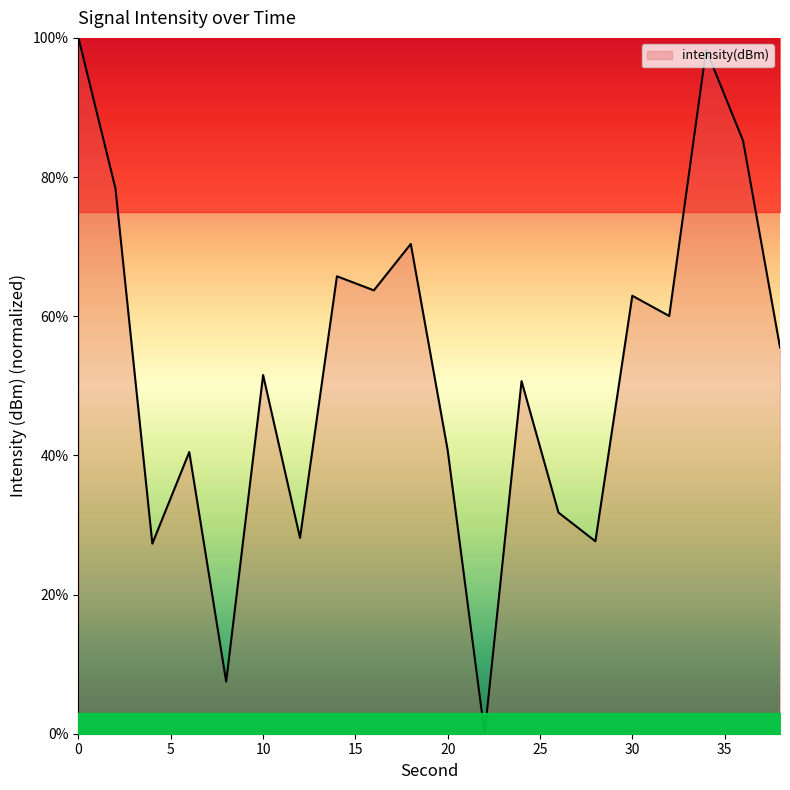

How many values are below 55?

10